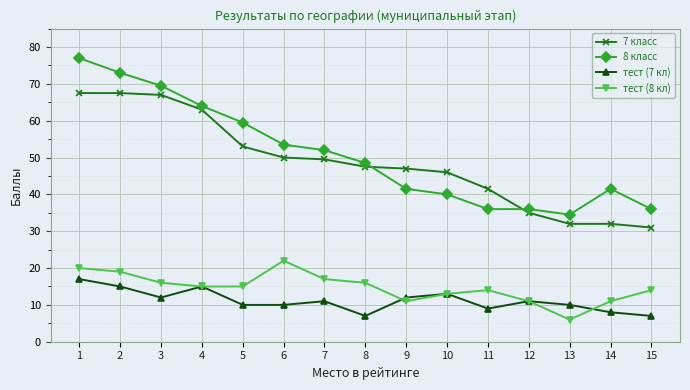

What is the value of the 8 класс point at the 13th from the left?

34.5